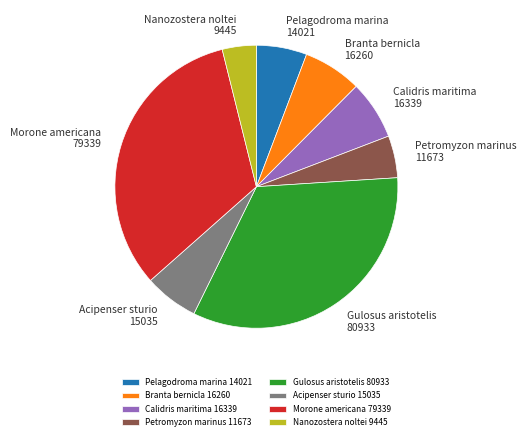

Is there any slice that represents more than half of the pie?

No